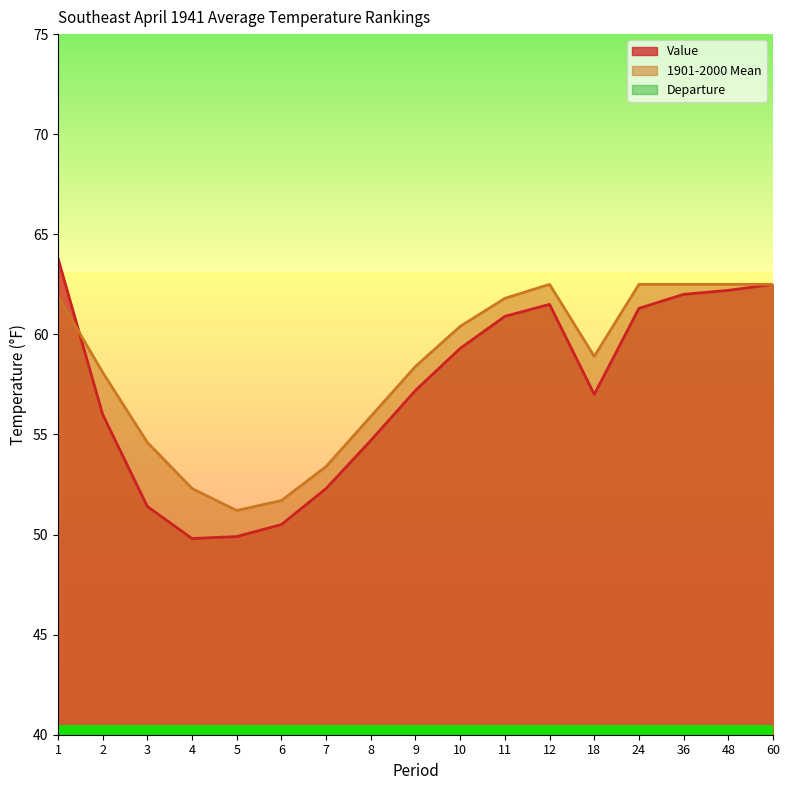

At which category does Departure reach its first local valley?

3